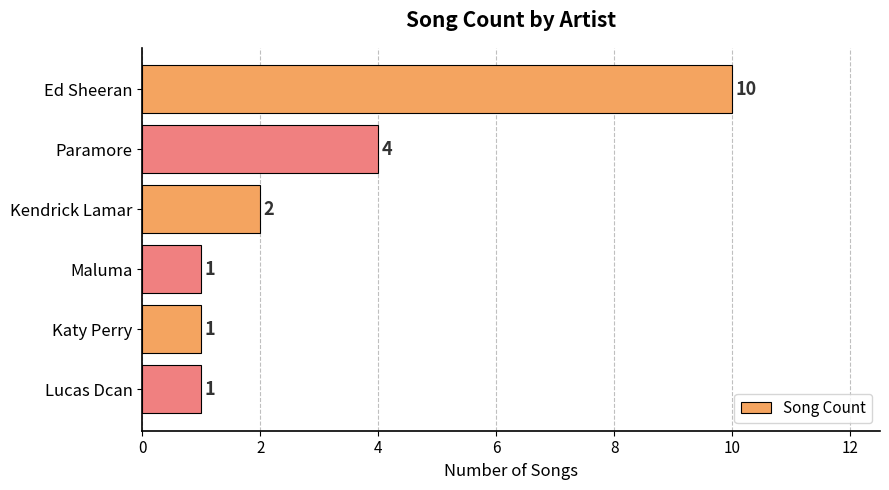

The value at Maluma is 0. True or false?

False